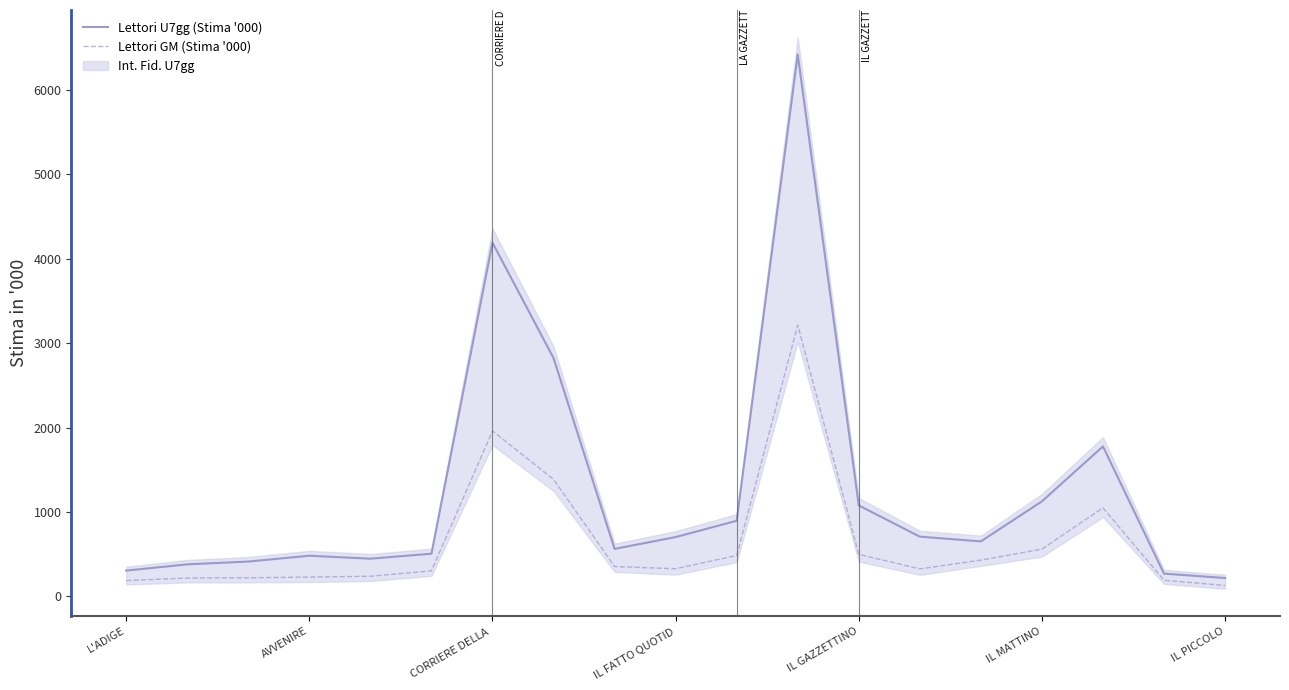

The Lettori GM (Stima '000) series shows 499 at IL GAZZETTINO. True or false?

True